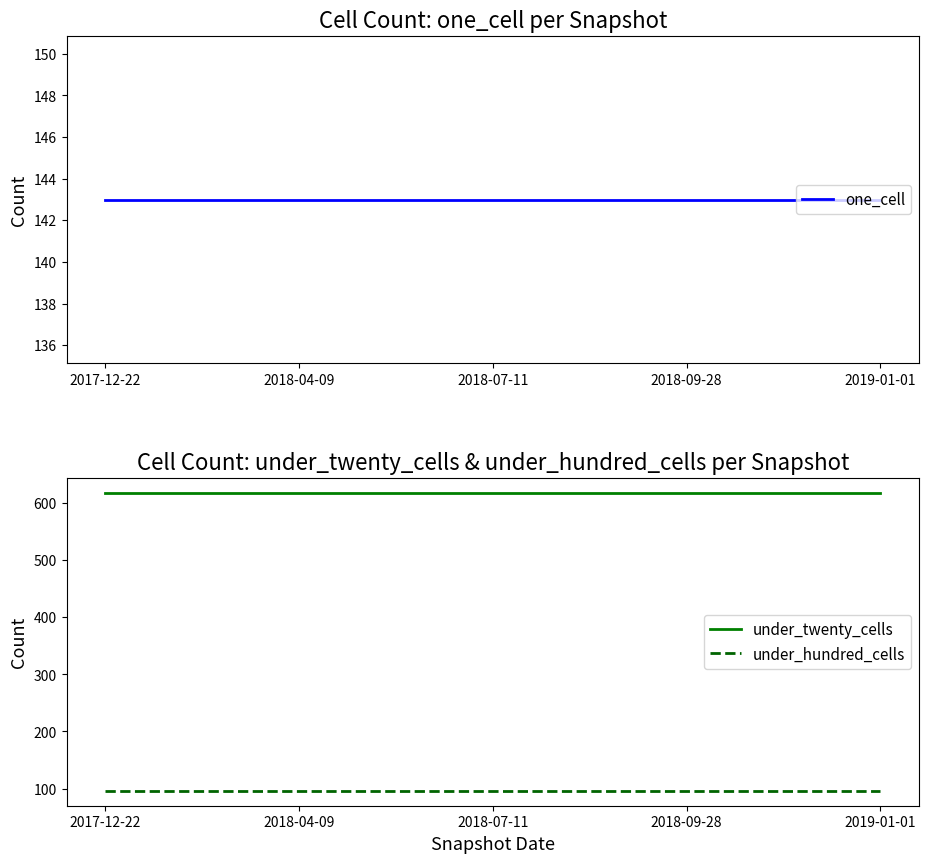

What is the label of the 4th point from the left?

2018-09-28